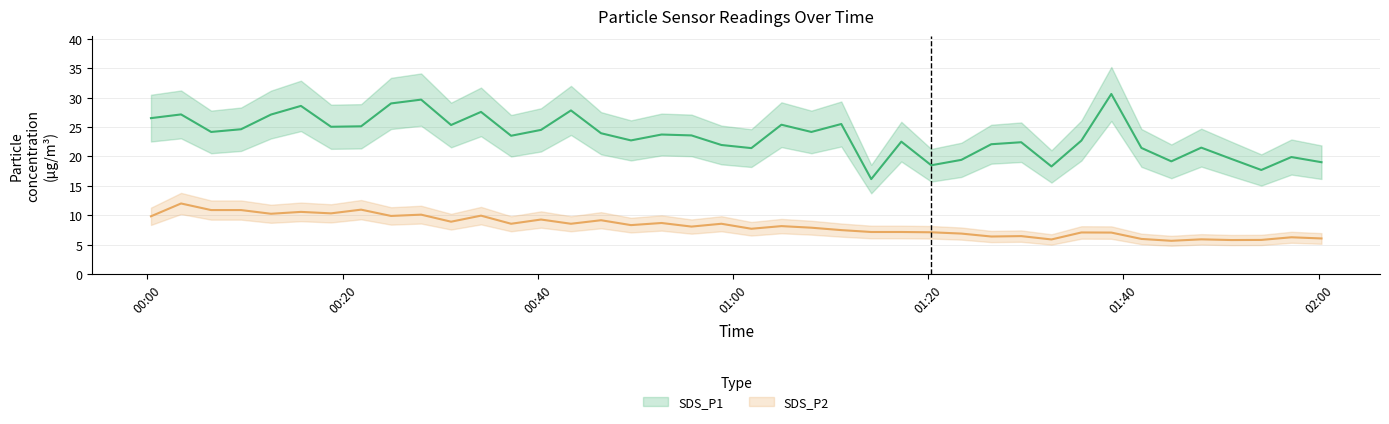

At how many categories does at least one series exceed 12?

40